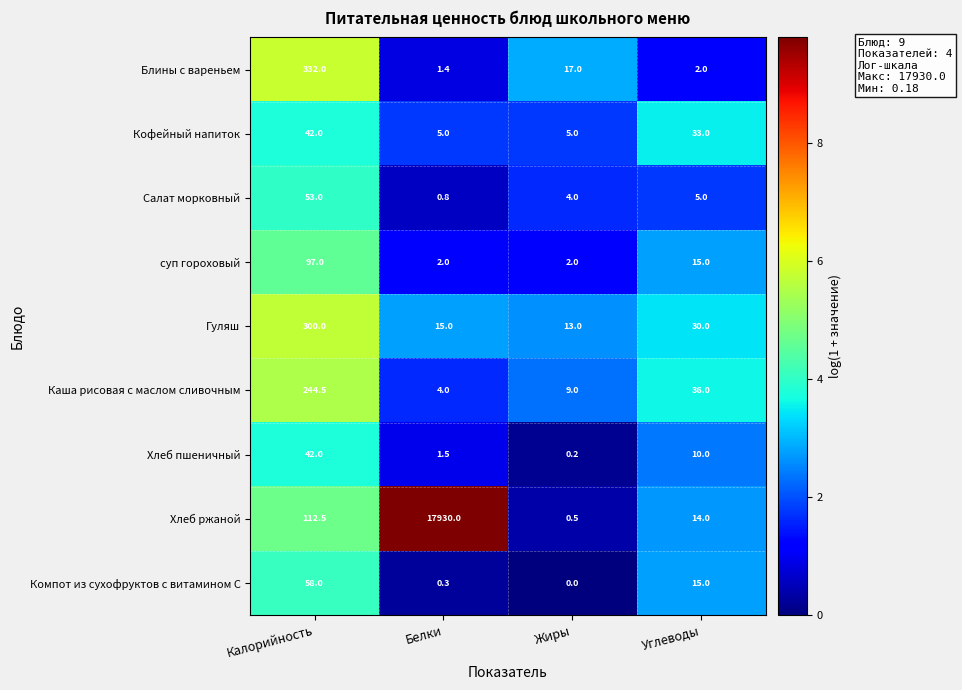

Which series has the largest range (max minus min)?

Хлеб ржаной